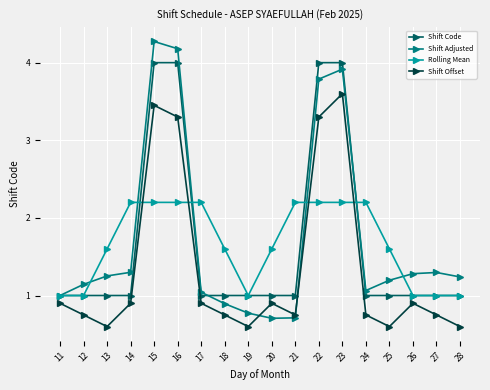

True or false: Shift Adjusted and Rolling Mean cross at least once.

True